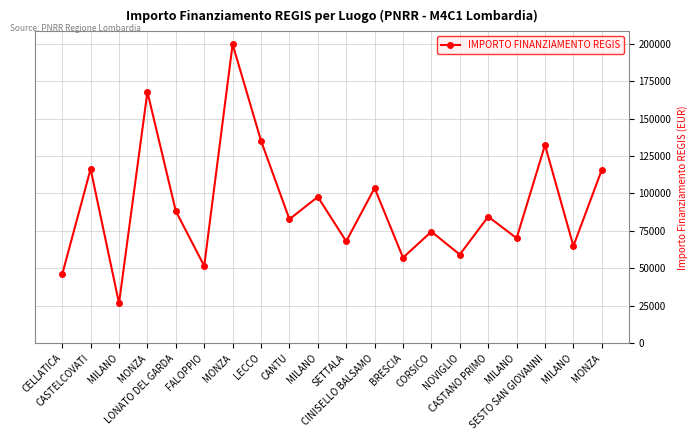

How many data points does each series have?

20